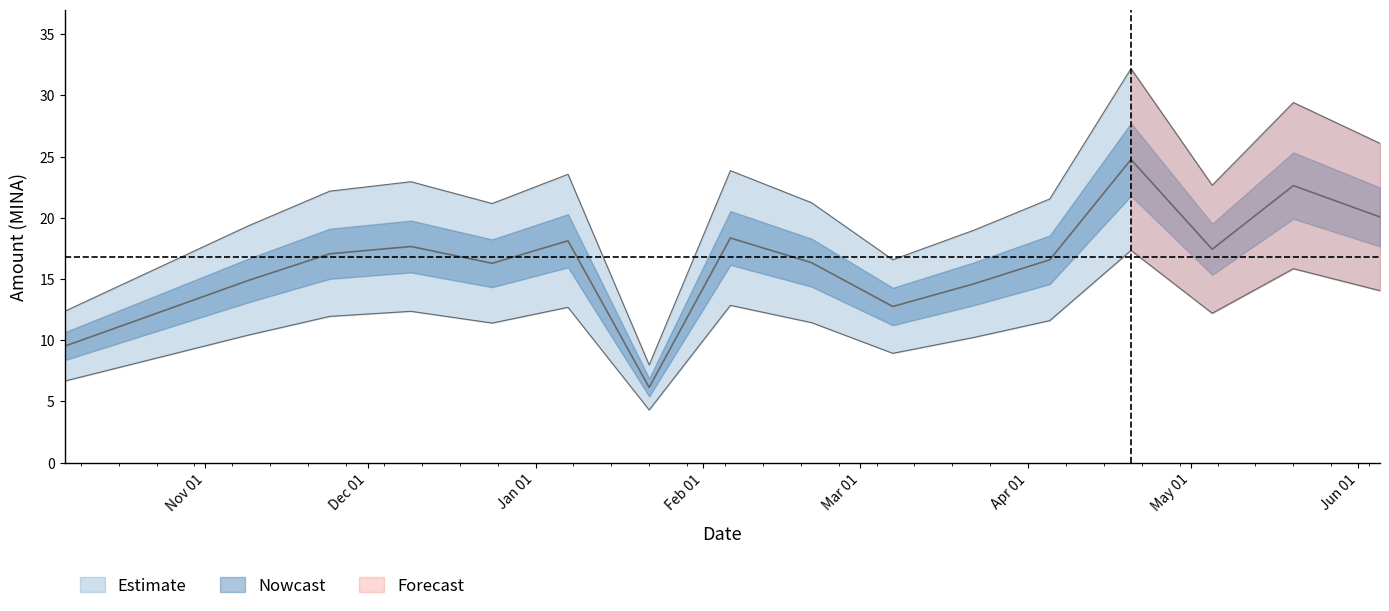

Which label corresponds to the smallest value in the chart?

2024-01-22